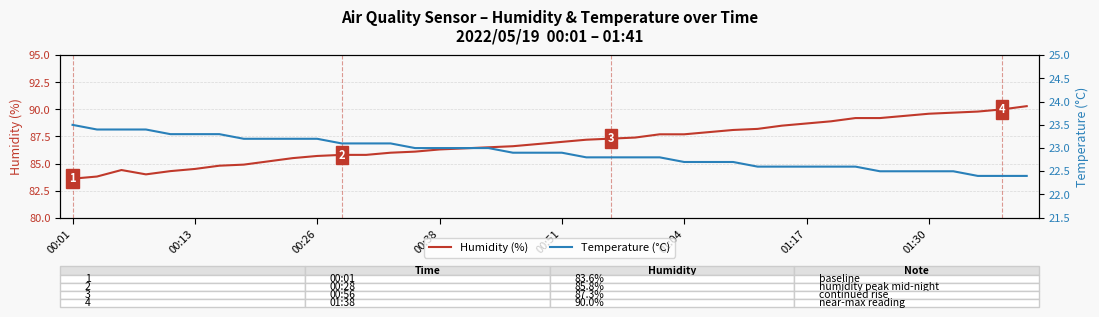

What is the sum of all Humidity (%) values?

3478.8